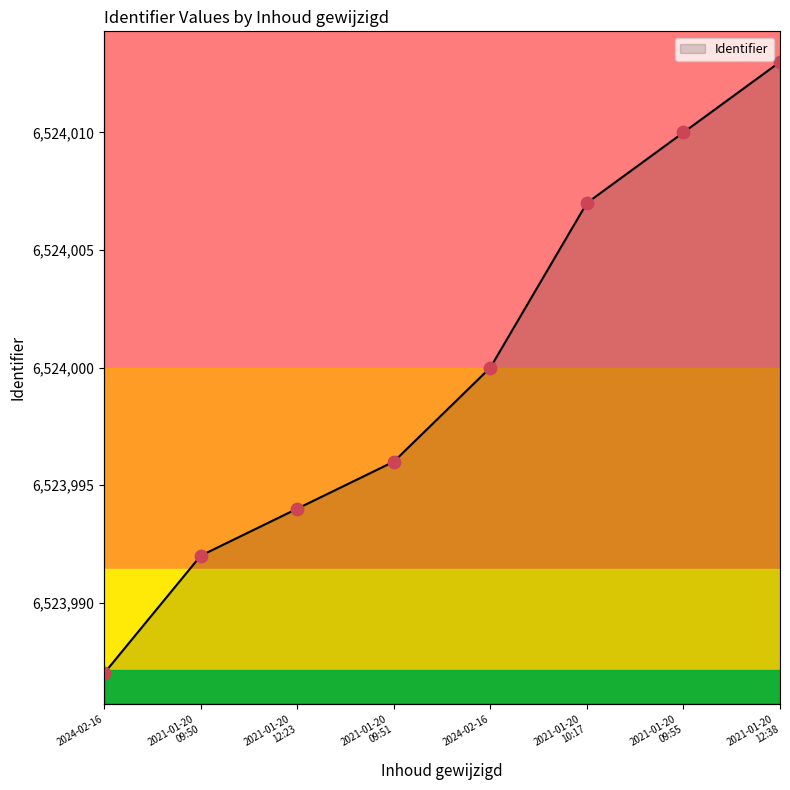

Which has a higher value, 2021-01-20 10:17 or 2021-01-20 12:23?

2021-01-20 10:17